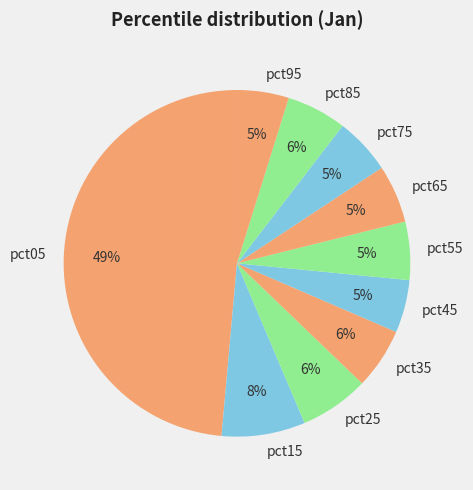

What is the largest slice in the pie chart?

pct05